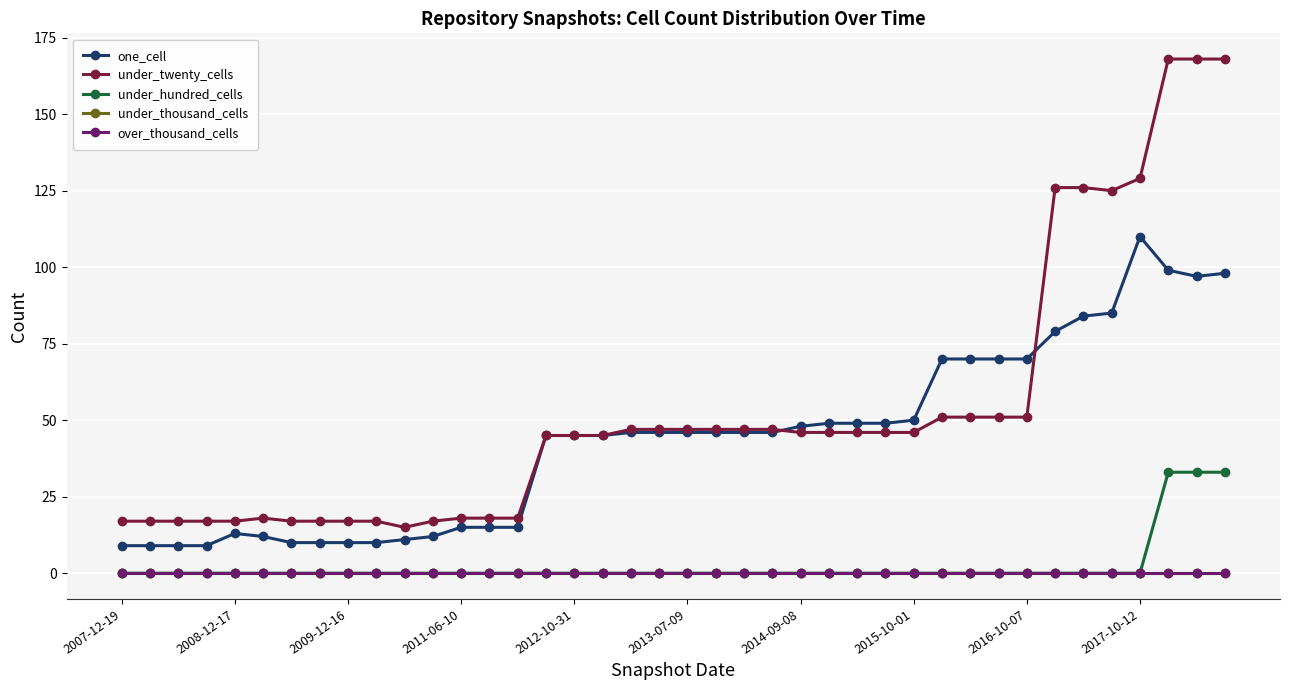

At which category does the chart reach its minimum across all series?

2007-12-19